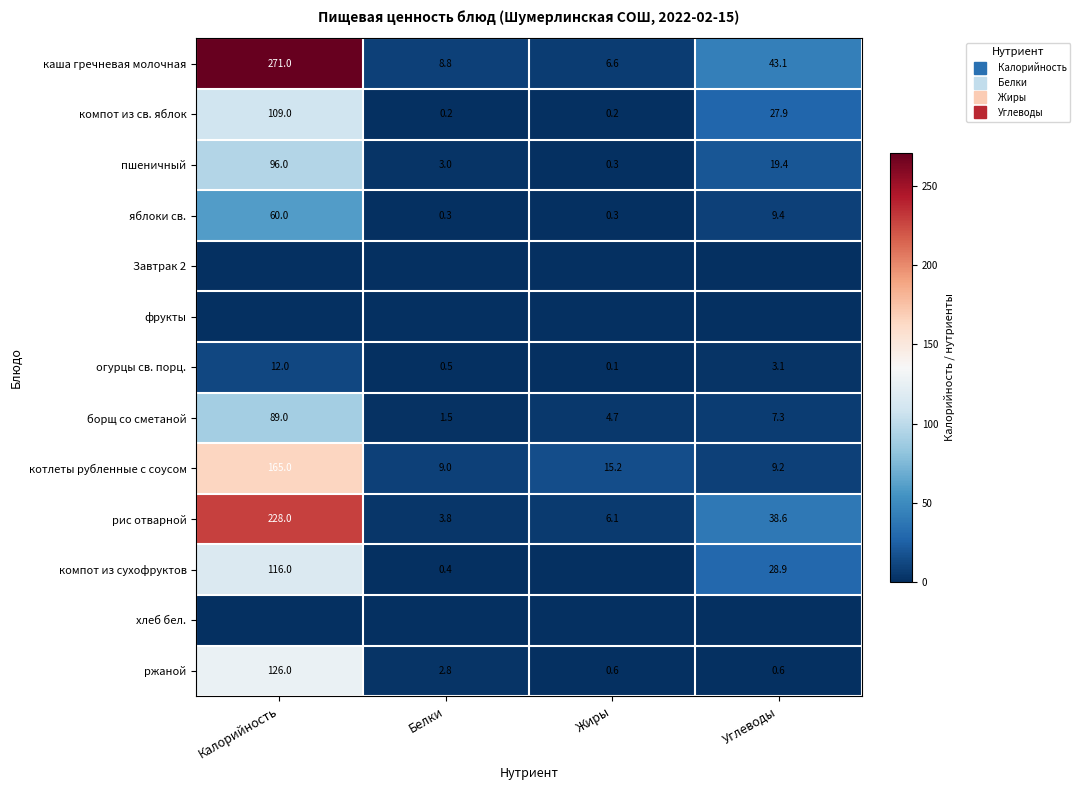

The value of пшеничный at Углеводы is 34.0. True or false?

False